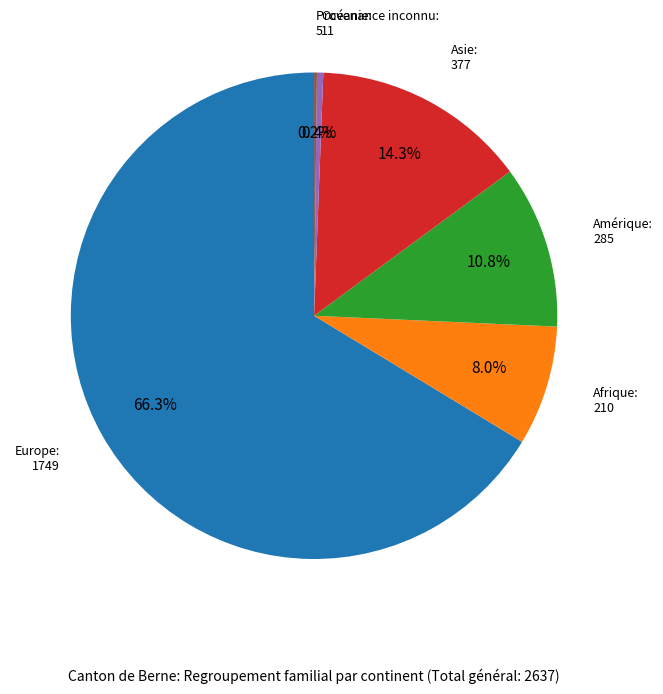

Is there a majority slice in this chart?

Yes